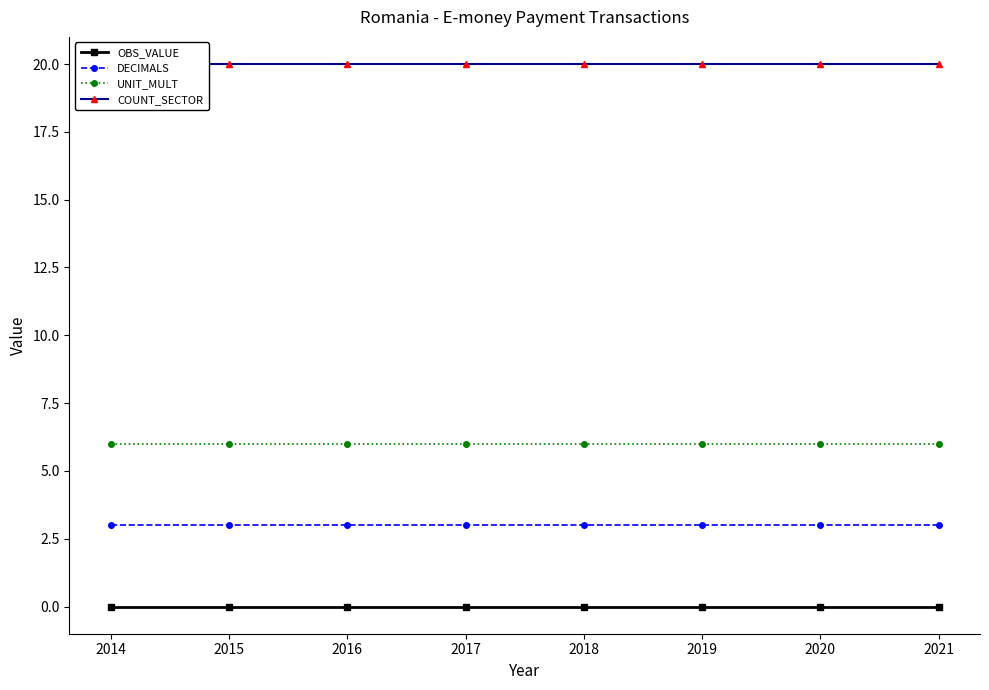

True or false: DECIMALS and OBS_VALUE cross at least once.

False